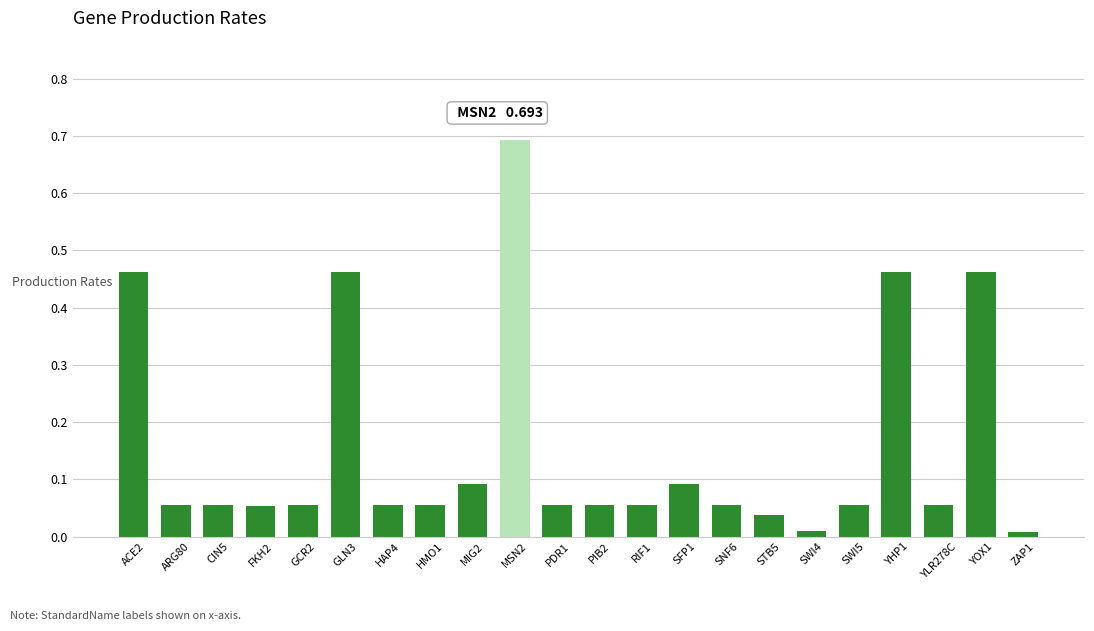

The value at GLN3 is 0.3. True or false?

False